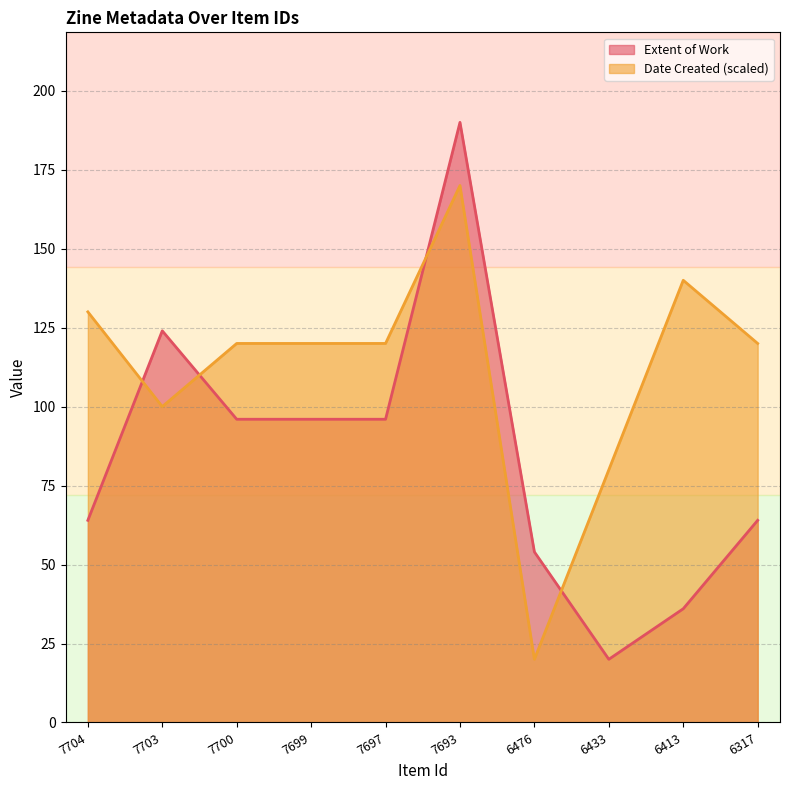

How many interior local valleys (lower than both neighbors) does the data have?

1